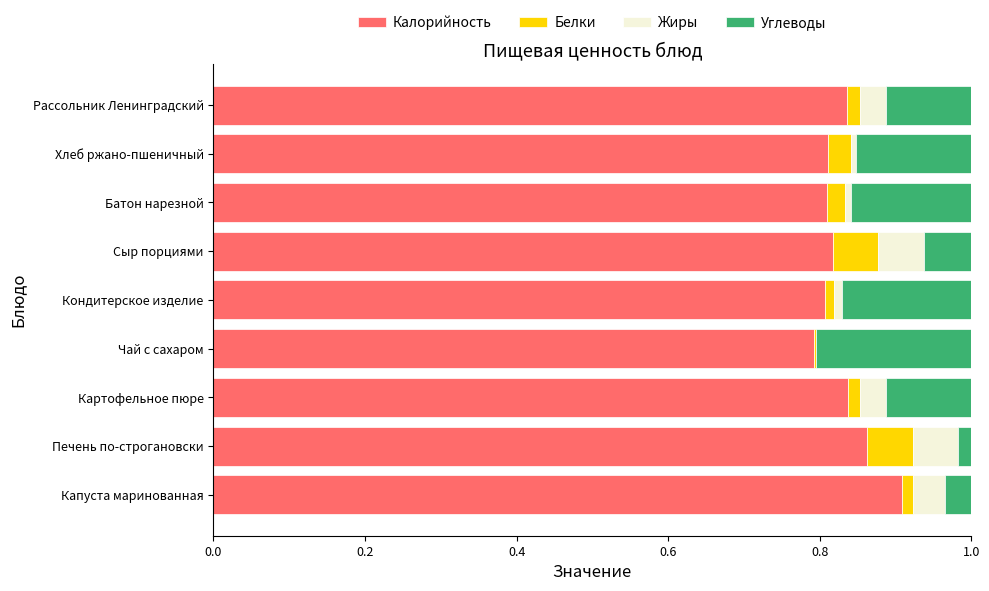

The Калорийность series shows 1.2 at Кондитерское изделие. True or false?

False